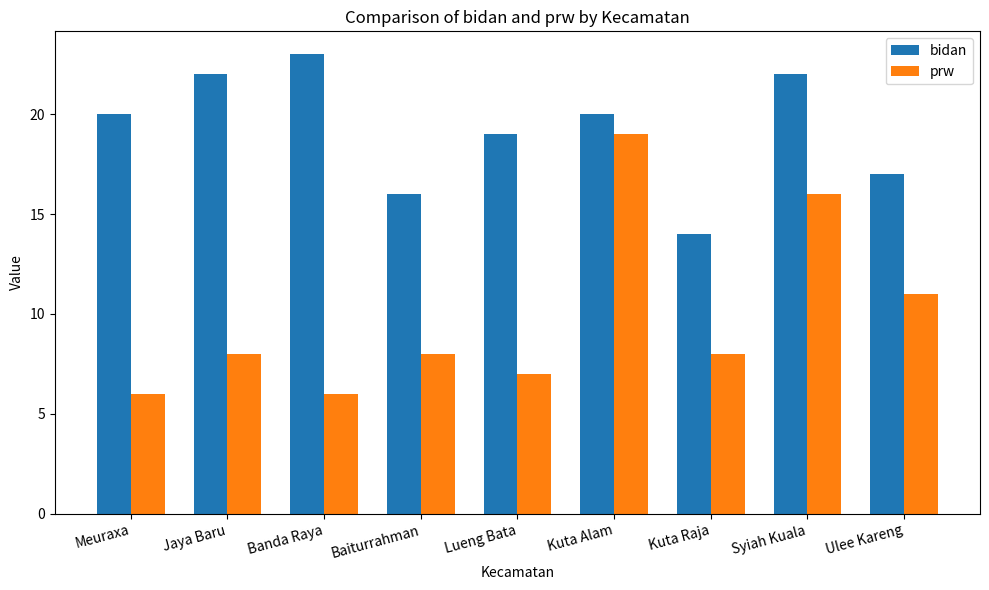

Count the number of categories in the chart.

9